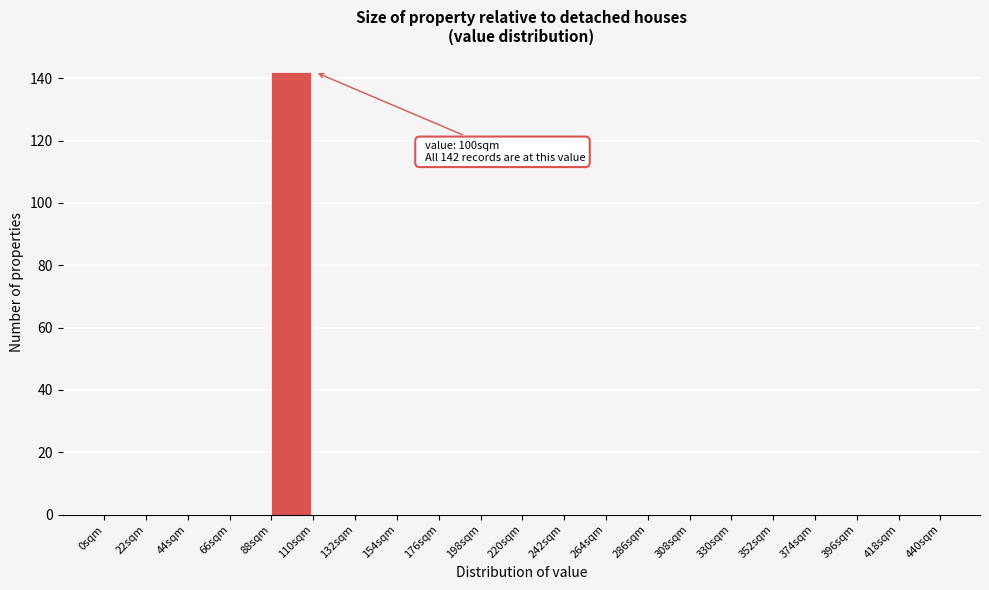

Which range on the x-axis has the tallest bar?

88 to 110